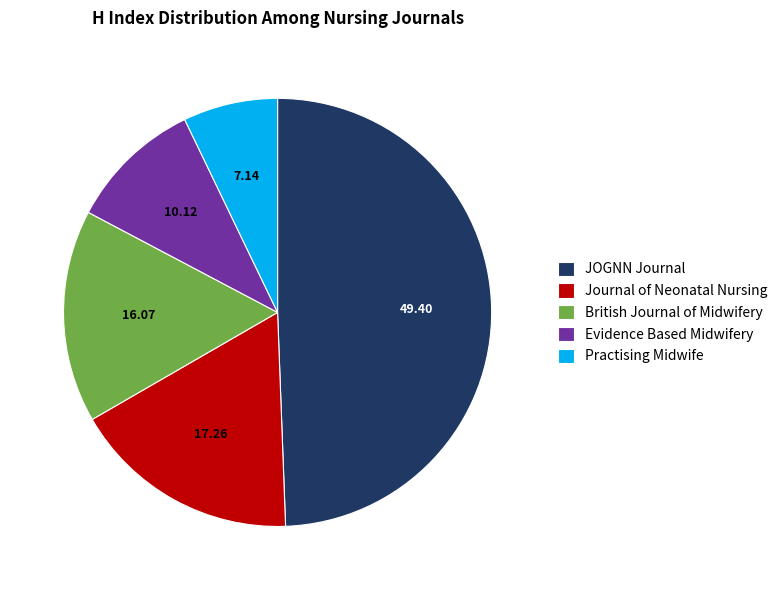

Is there a majority slice in this chart?

No